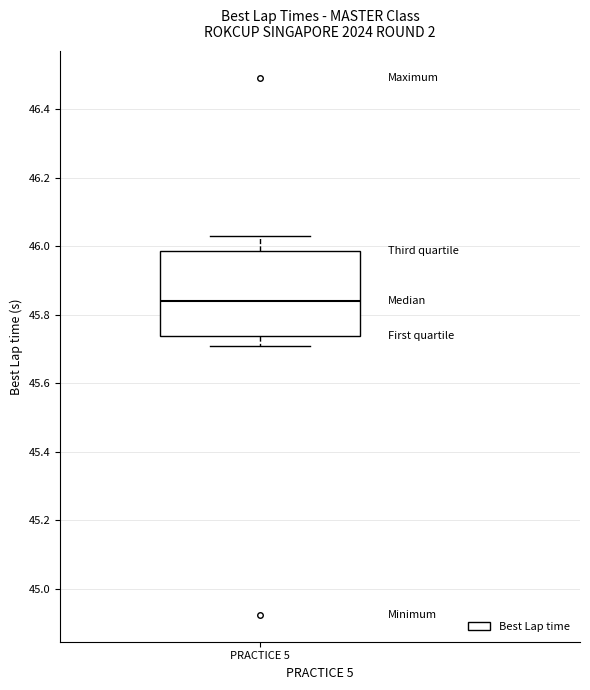

Where does the upper whisker of the box for PRACTICE 5 end on the y-axis? The values are not printed on the chart, so give them approximately, as read against the axis.

46.04